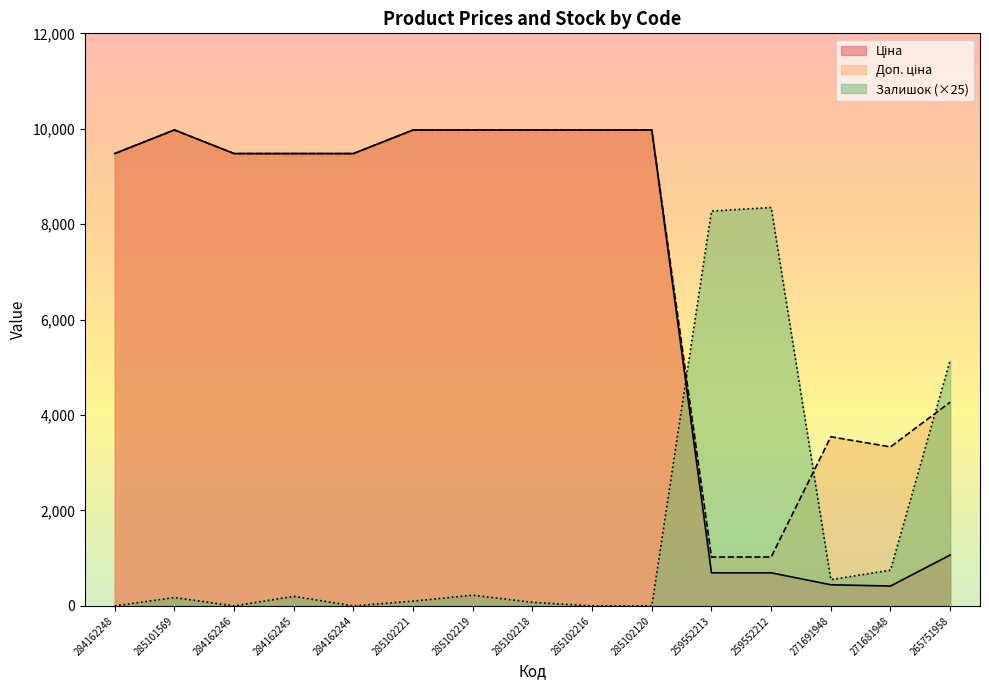

The value of Залишок at 285102219 is 225.0. True or false?

True